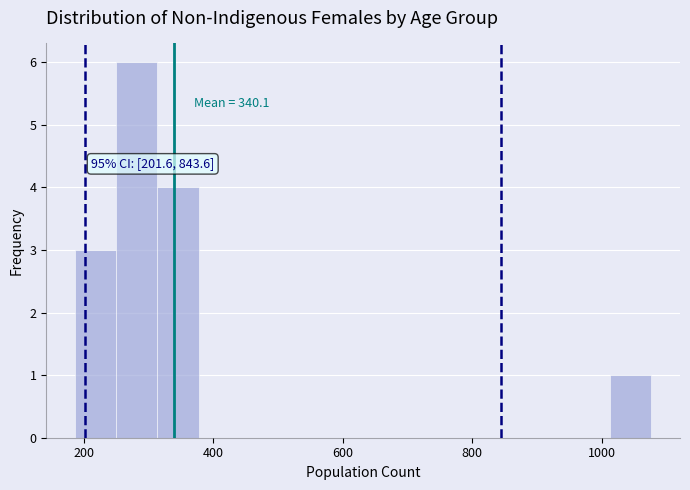

Around what value on the x-axis is the tallest bar? Give the approximate position of its centre, as read against the axis.

280